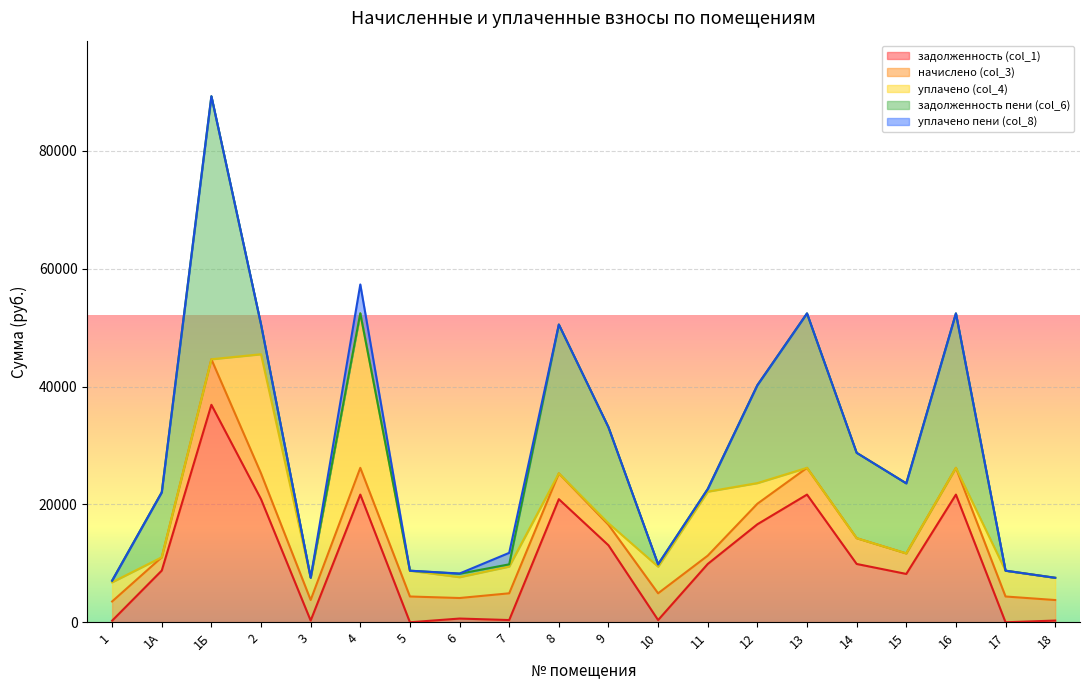

Which has a higher value, 1А or 17?

1А